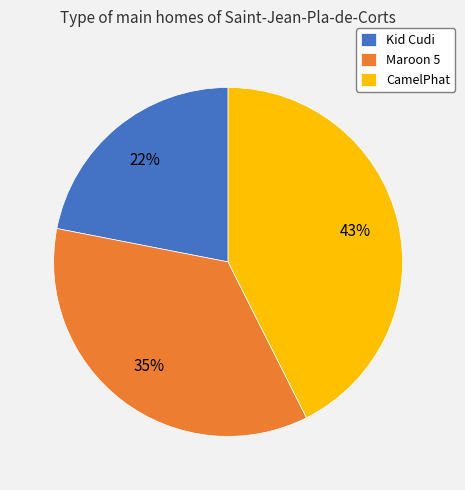

Combined, do Kid Cudi and CamelPhat account for over 50%?

Yes